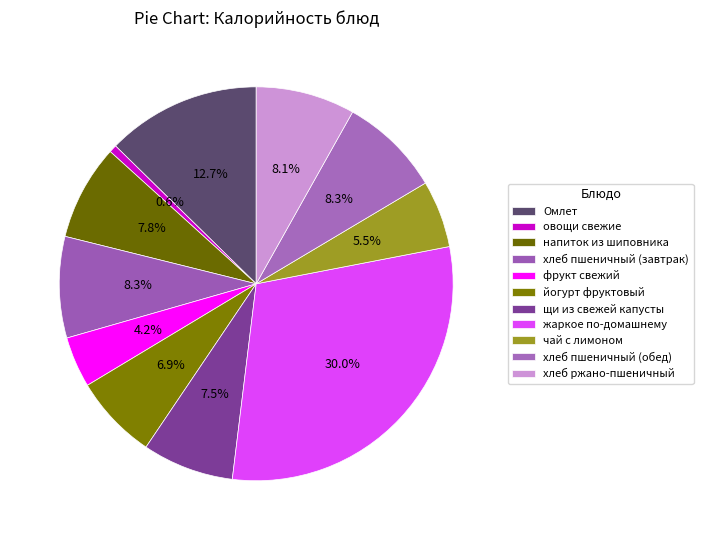

How much of the chart is everything except щи из свежей капусты?

92.5%